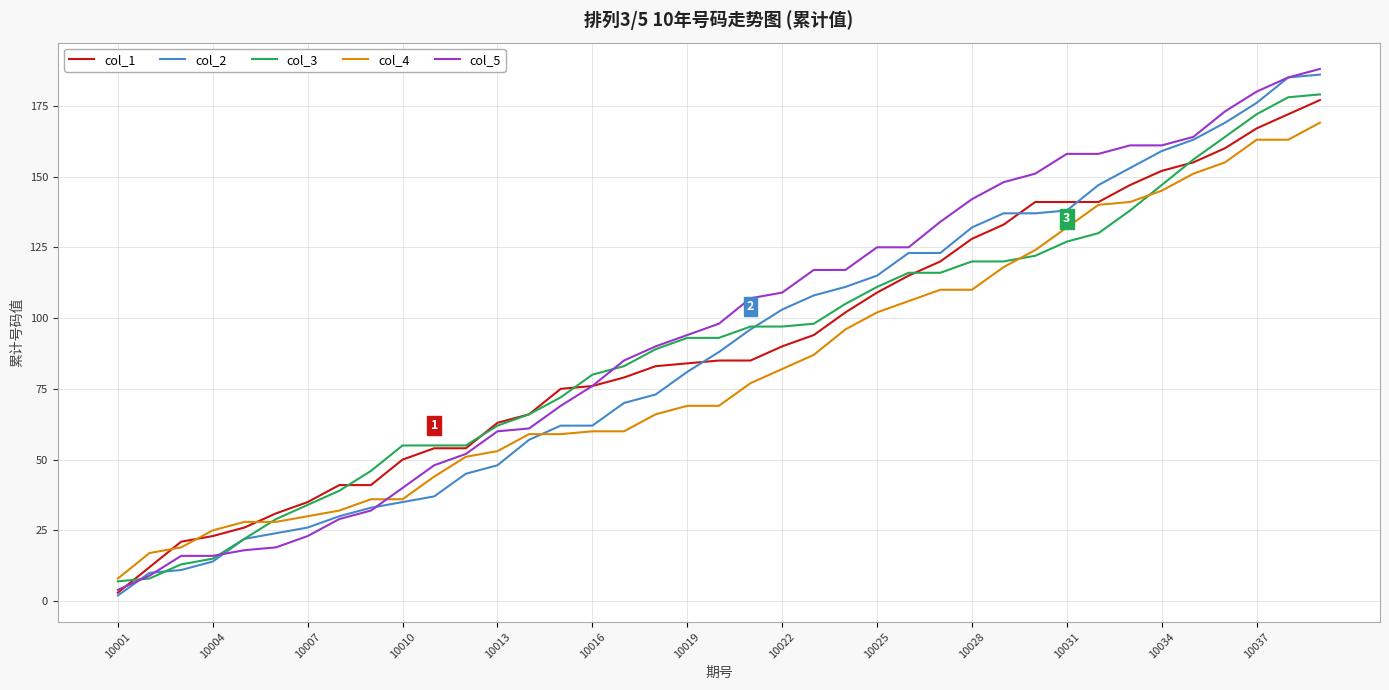

What is the maximum value shown in the chart?

188